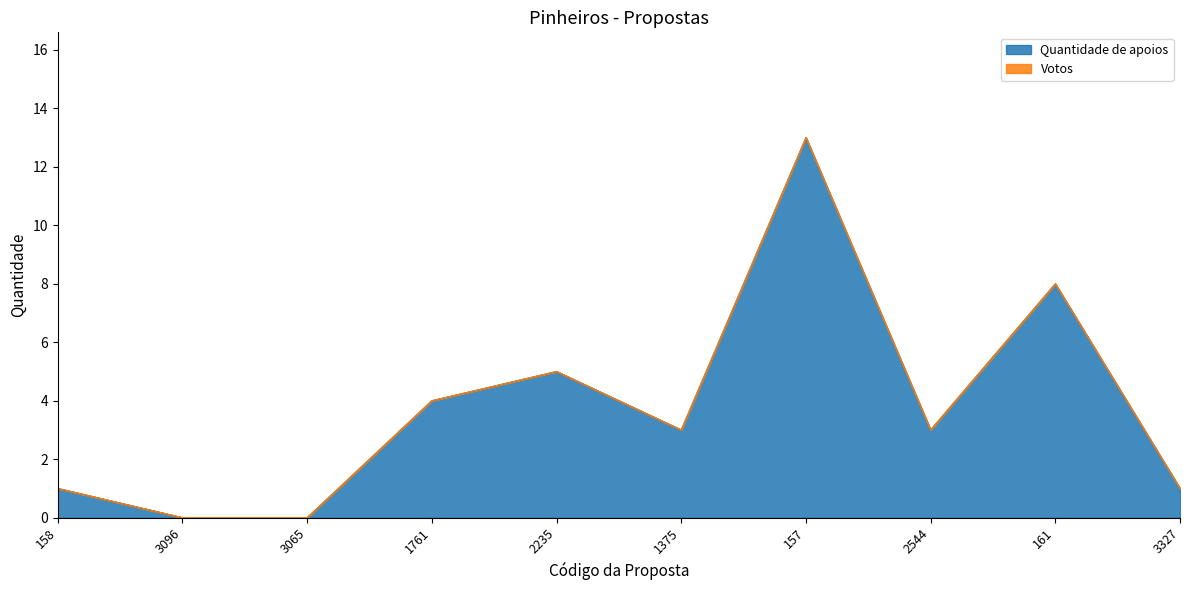

How many positive values are there?

8